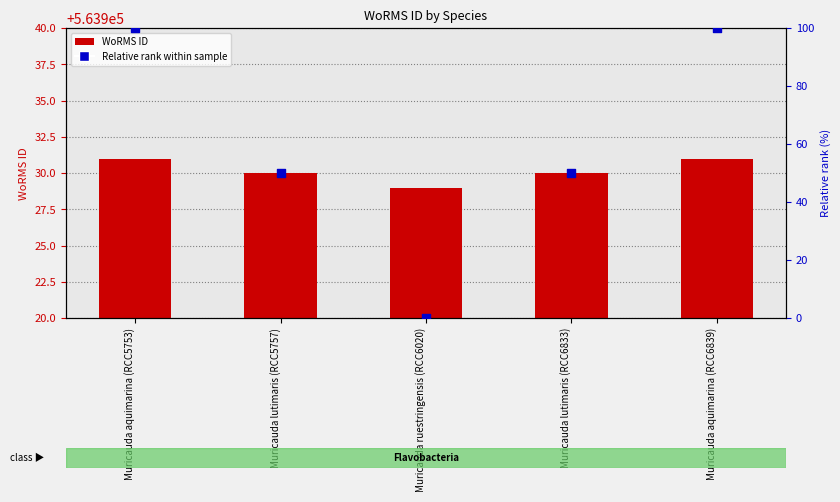

Which series has the widest spread of Y values?

Relative rank within sample